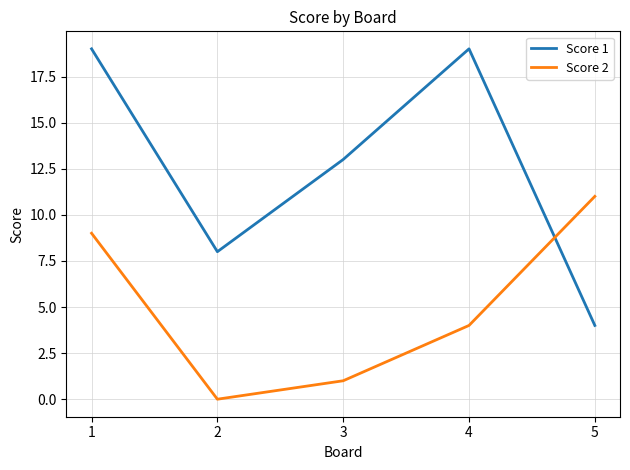

Rank the series by their average value, from highest to lowest.

Score 1, Score 2